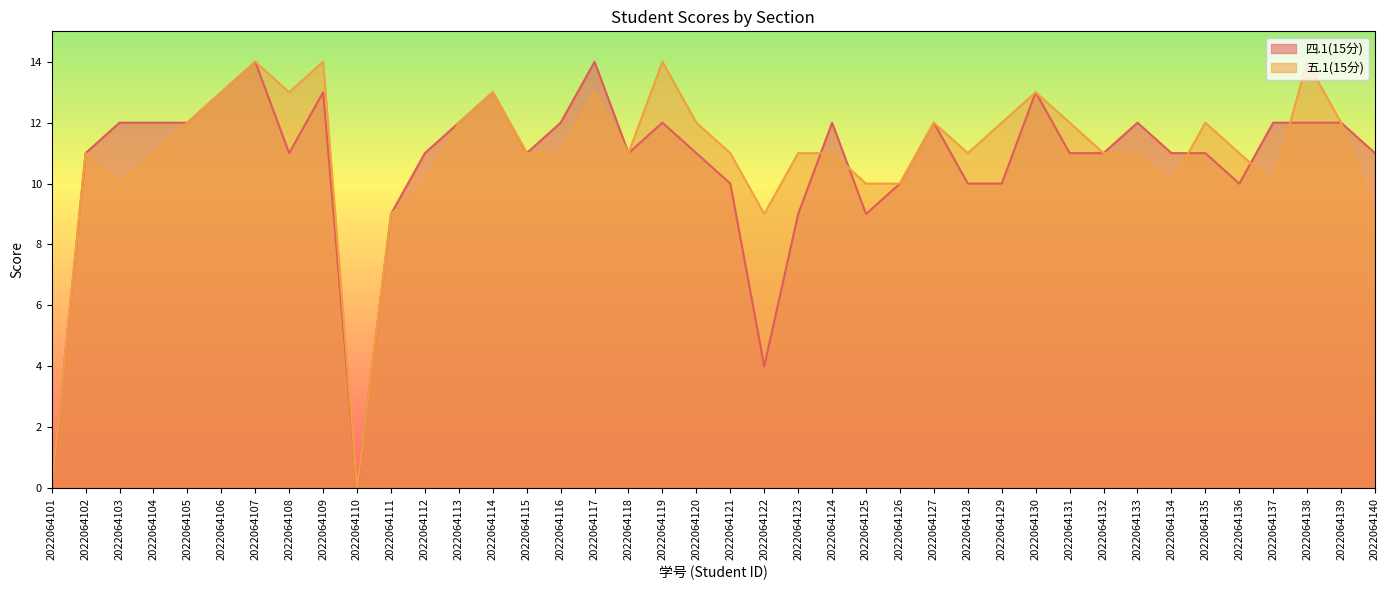

What are all the series names shown in the legend?

四.1(15分), 五.1(15分)